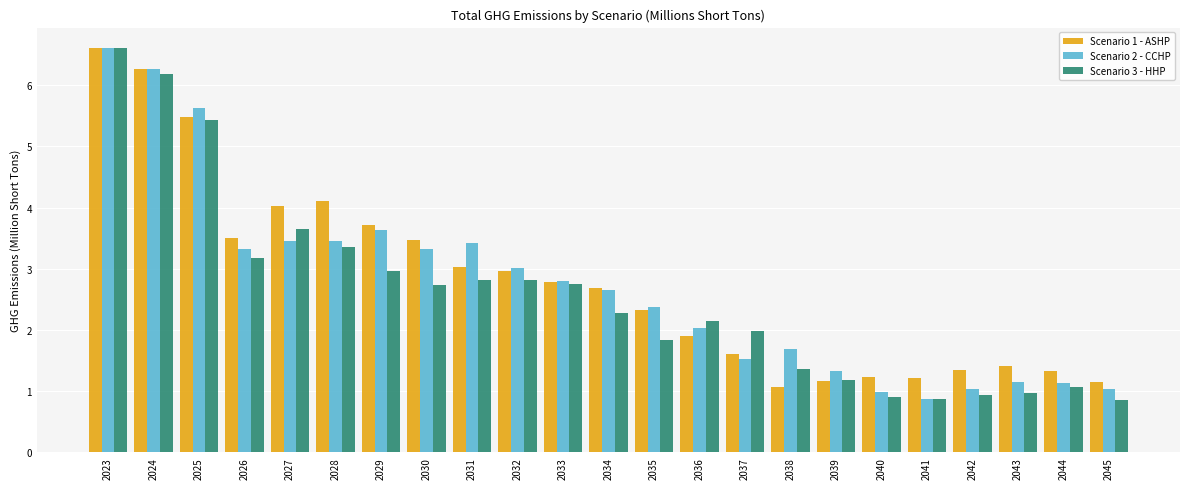

What is the greatest value displayed?

6.6